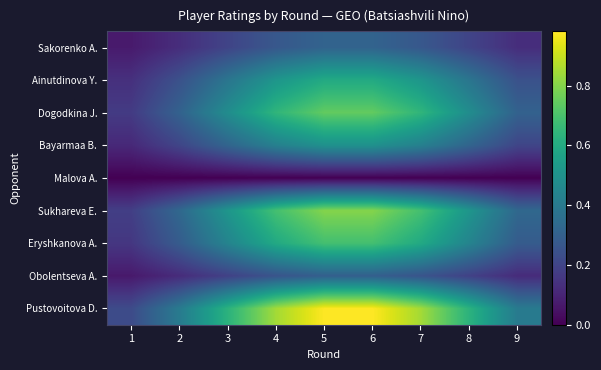

How many categories are shown in the chart?

9